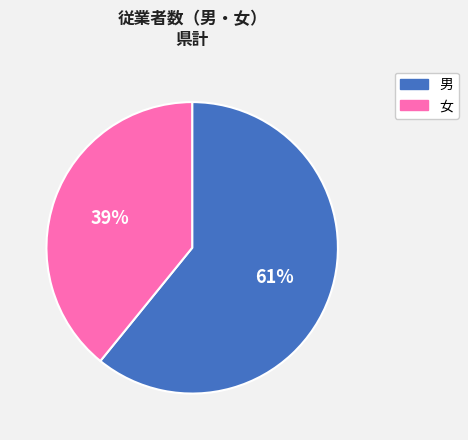

How many slices are in this pie chart?

2